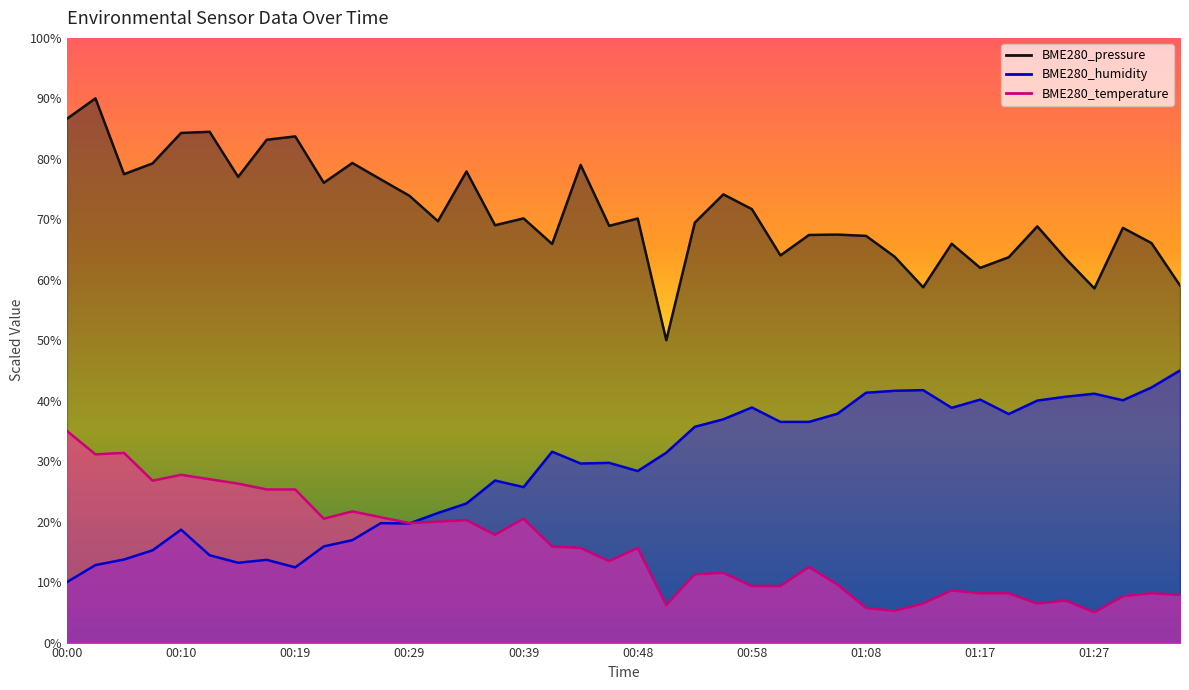

At which label does BME280_humidity first exceed 31?

00:41